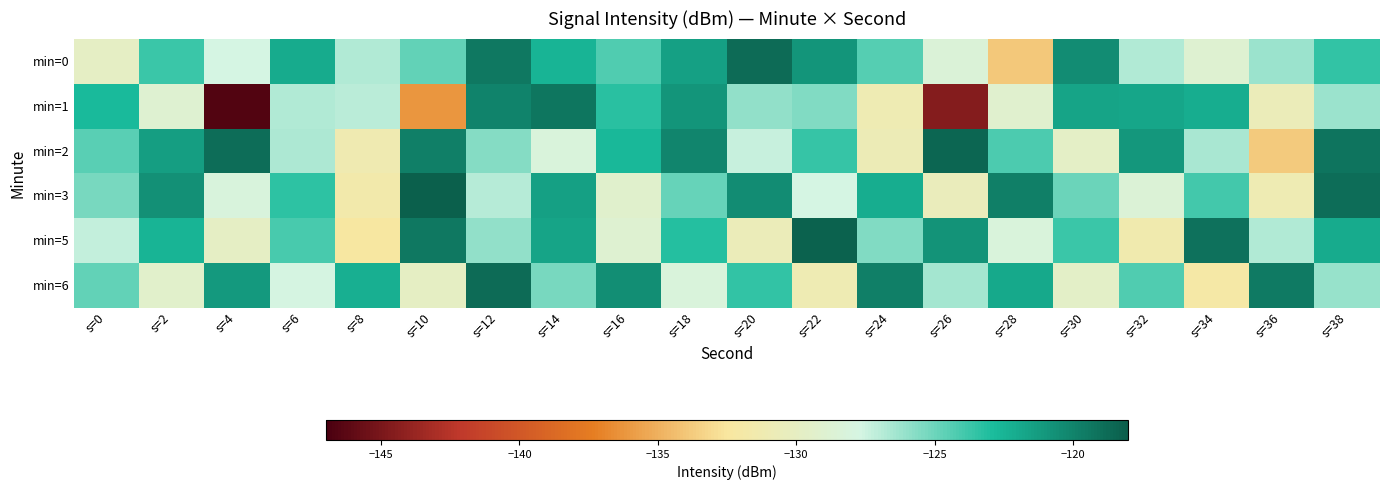

At s=14, list the series in order from smallest to largest.

min=2, min=6, min=0, min=5, min=3, min=1